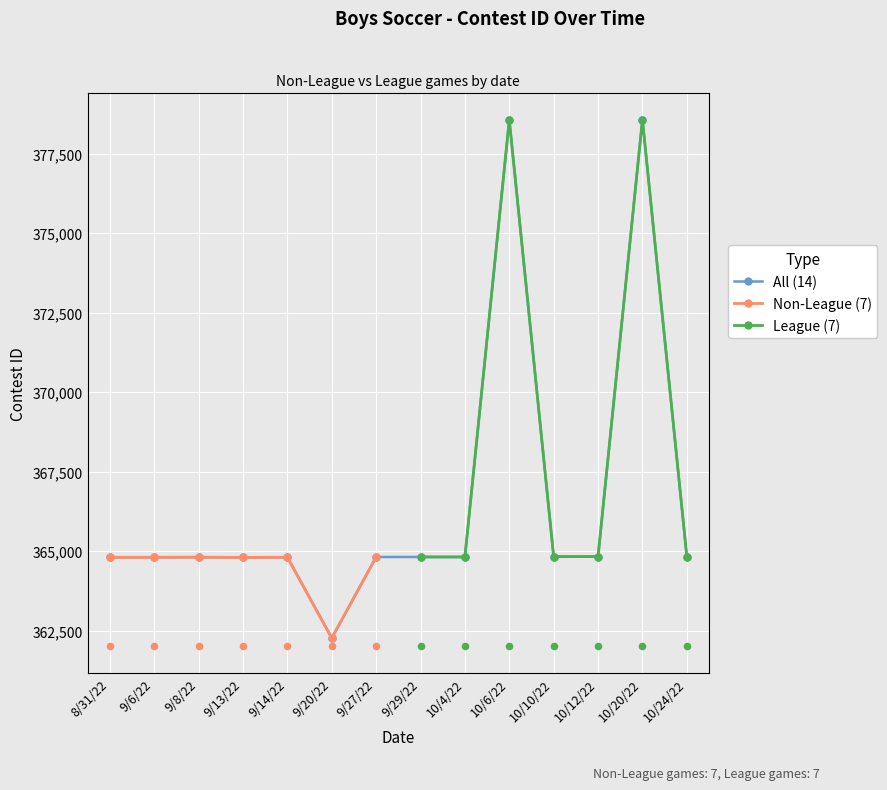

Which series has the widest spread of Y values?

League